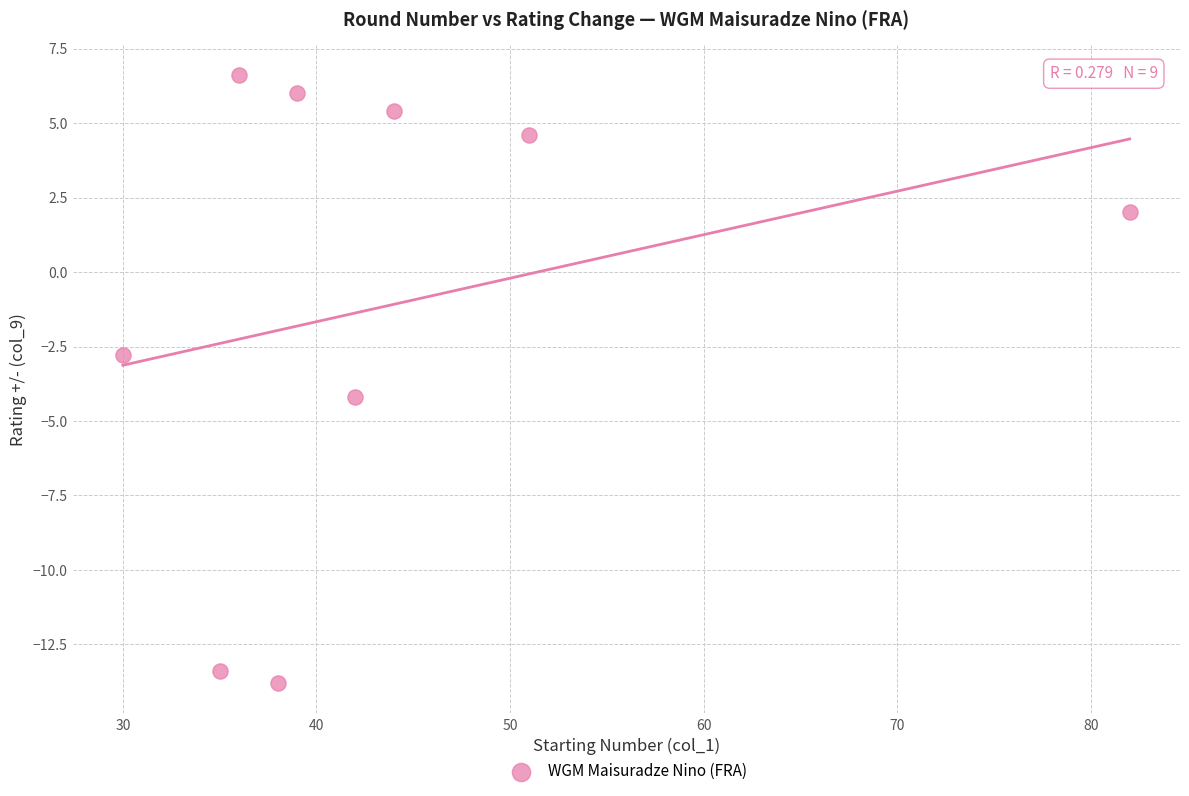

What is the range of X values (max minus min)?

52.0